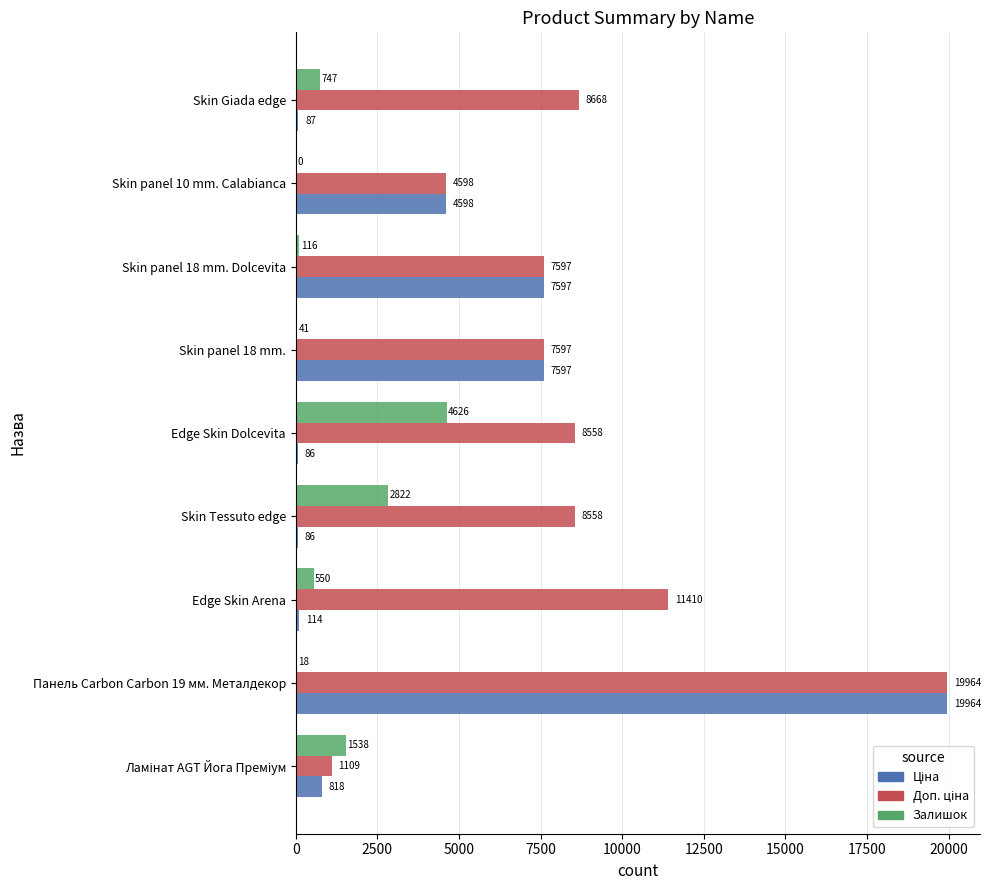

Which label corresponds to the largest value in the chart?

Панель Carbon Carbon 19 мм. Металдекор